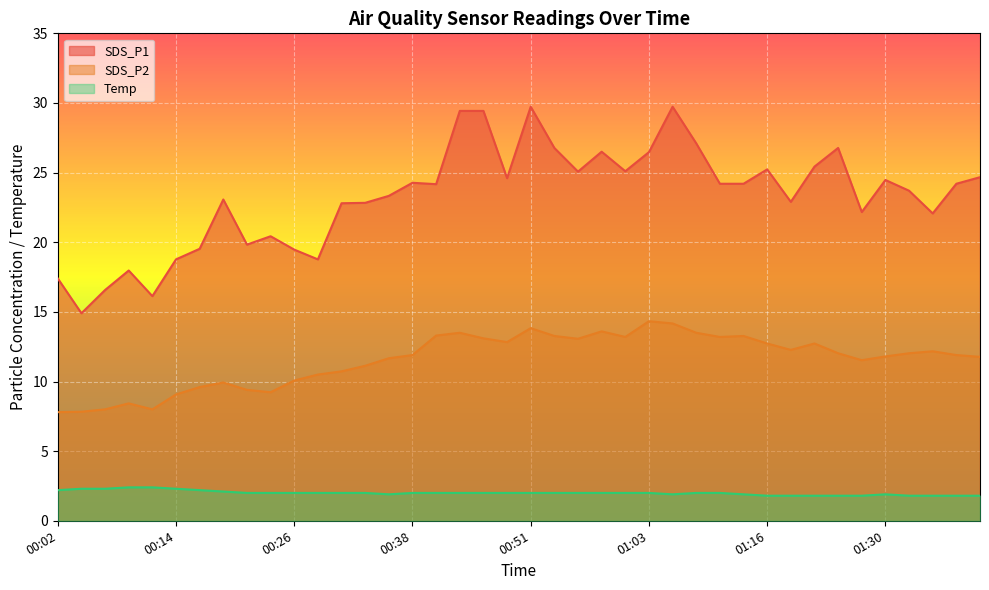

What is the value of the SDS_P1 point at the 3rd from the left?

16.6